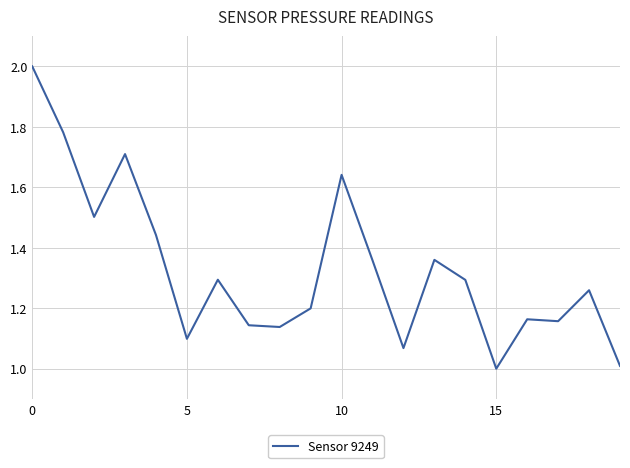

What is the greatest value displayed?

2.0